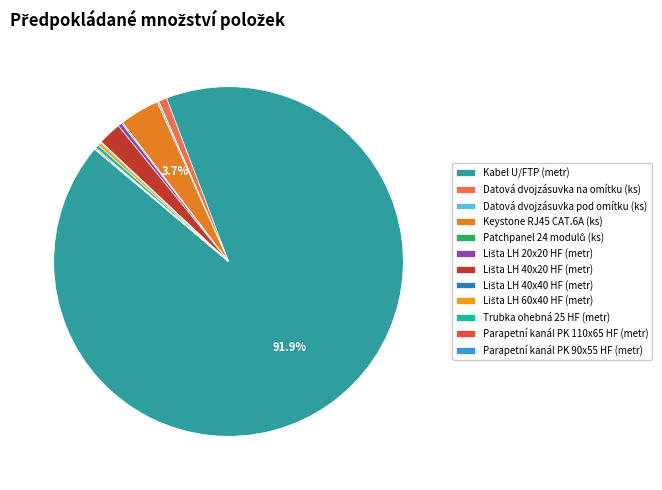

Does Kabel U/FTP (metr) account for over 50% of the chart?

Yes